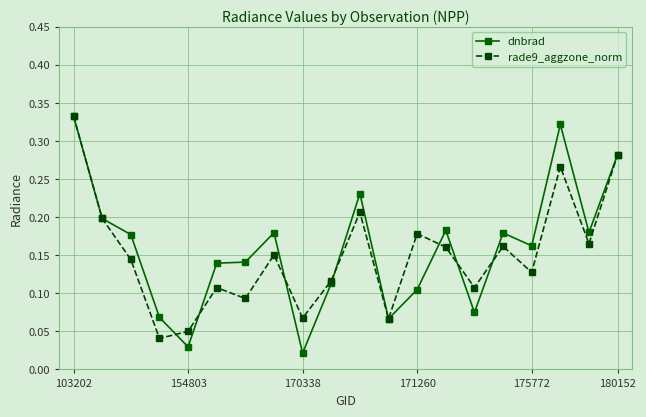

Count the number of data series in this chart.

2